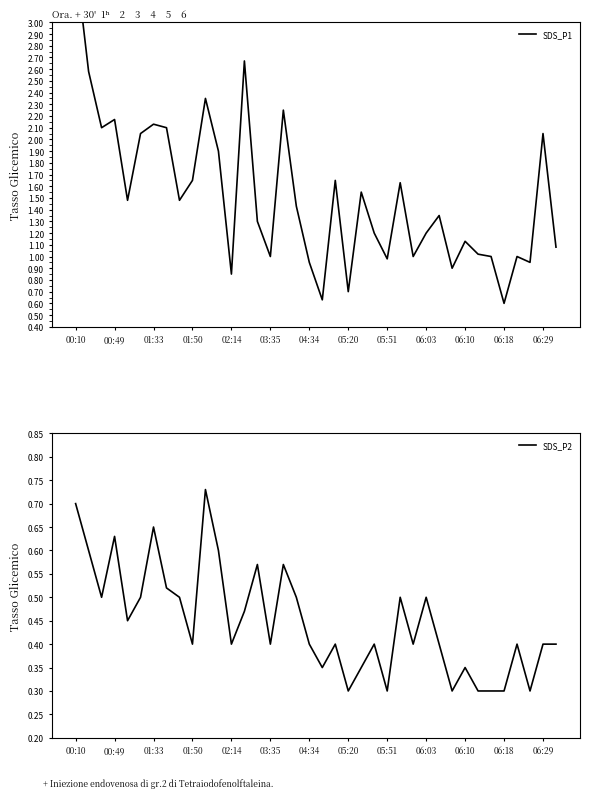

What is the lowest value of the SDS_P2 series?

0.3